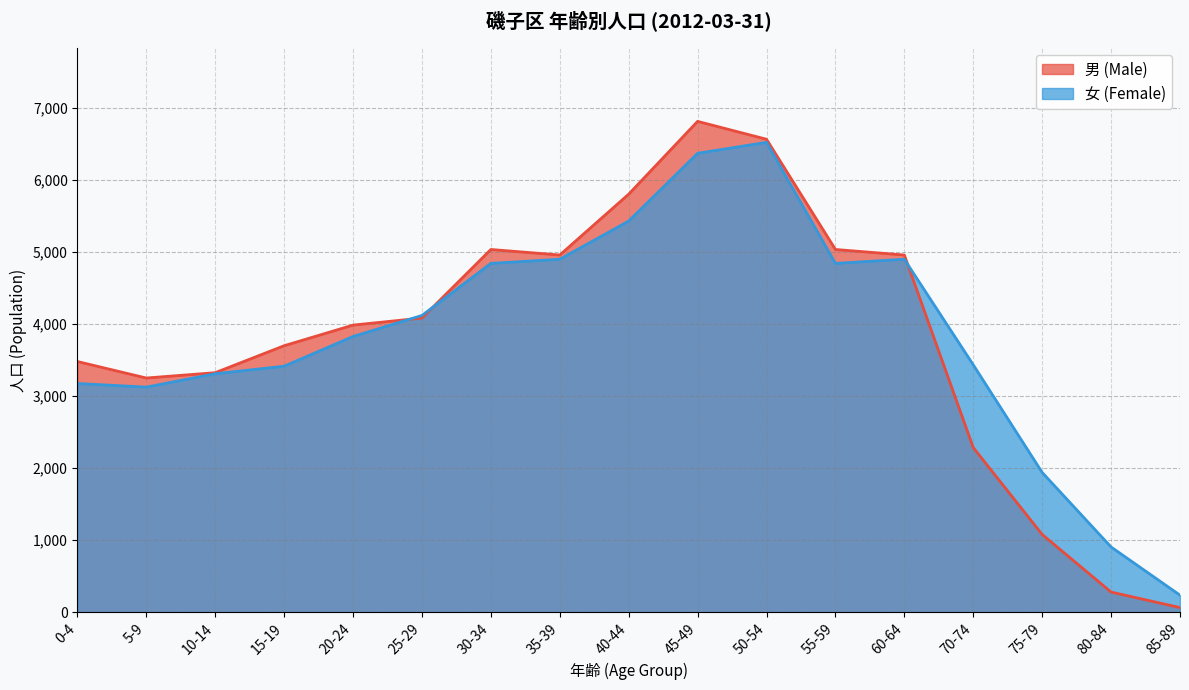

How many lines are shown in the chart?

2